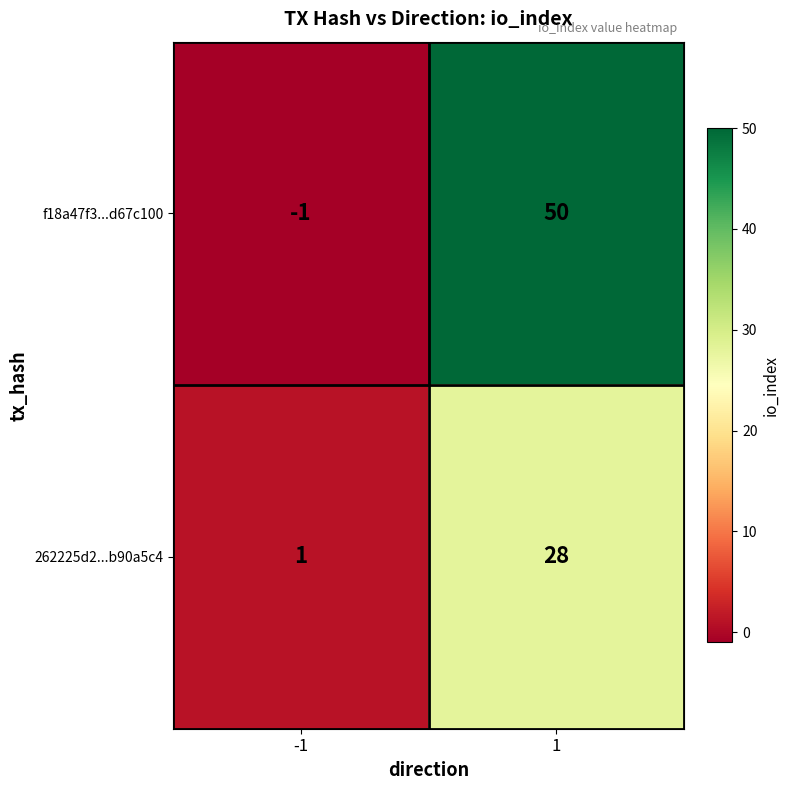

List the series in order of their overall mean, lowest first.

262225d2...b90a5c4, f18a47f3...d67c100